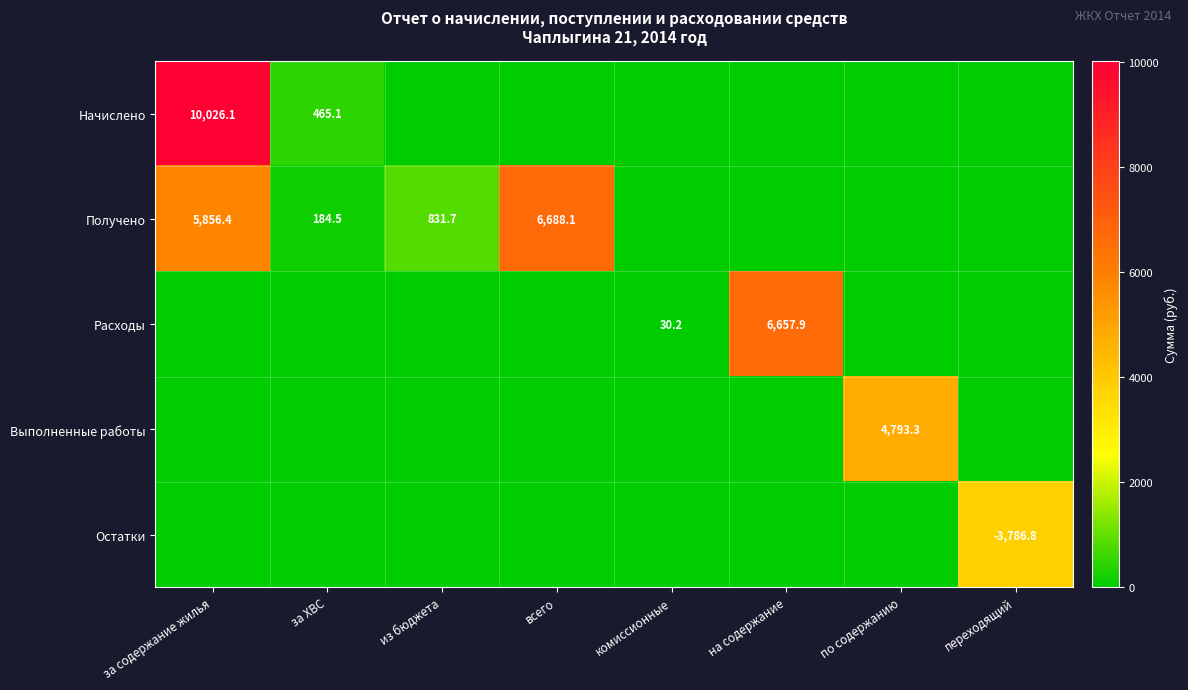

The value of Начислено at за ХВС is 751.9. True or false?

False